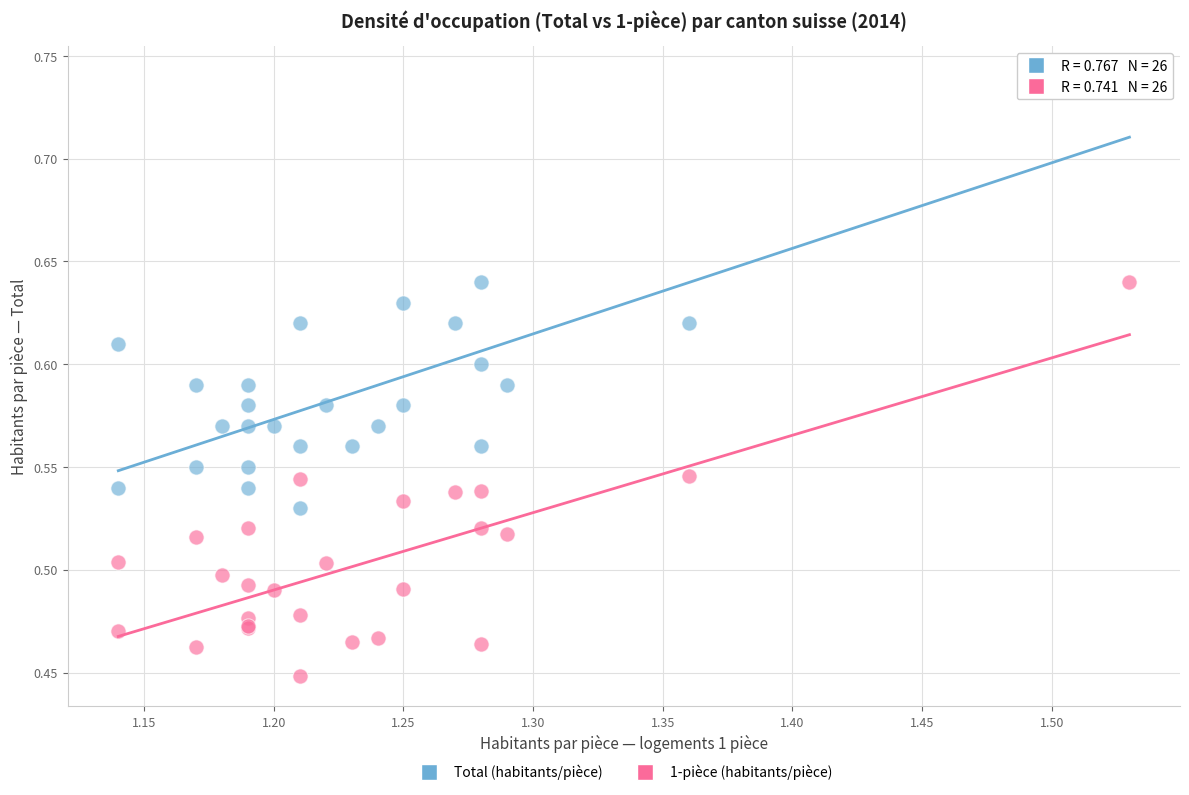

Which series contains the highest Y value?

Total (habitants/pièce)